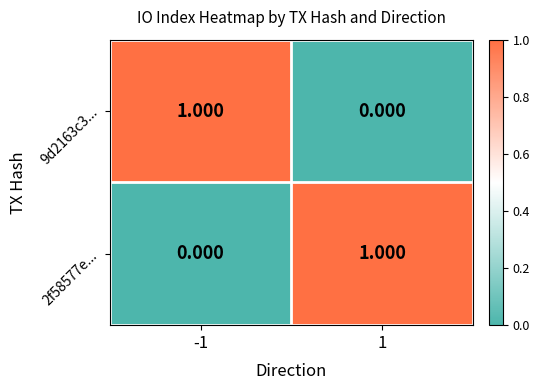

At which category is the sum across all series the highest?

-1